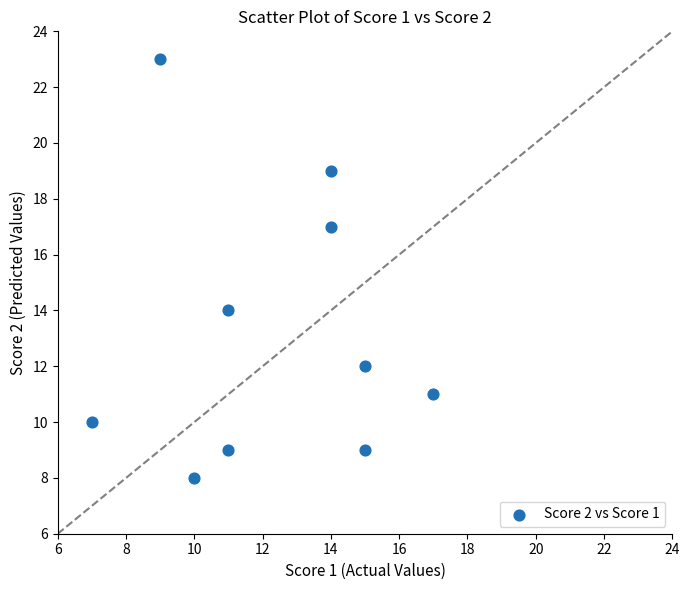

What Y value in the scatter plot is closest to 15?

14